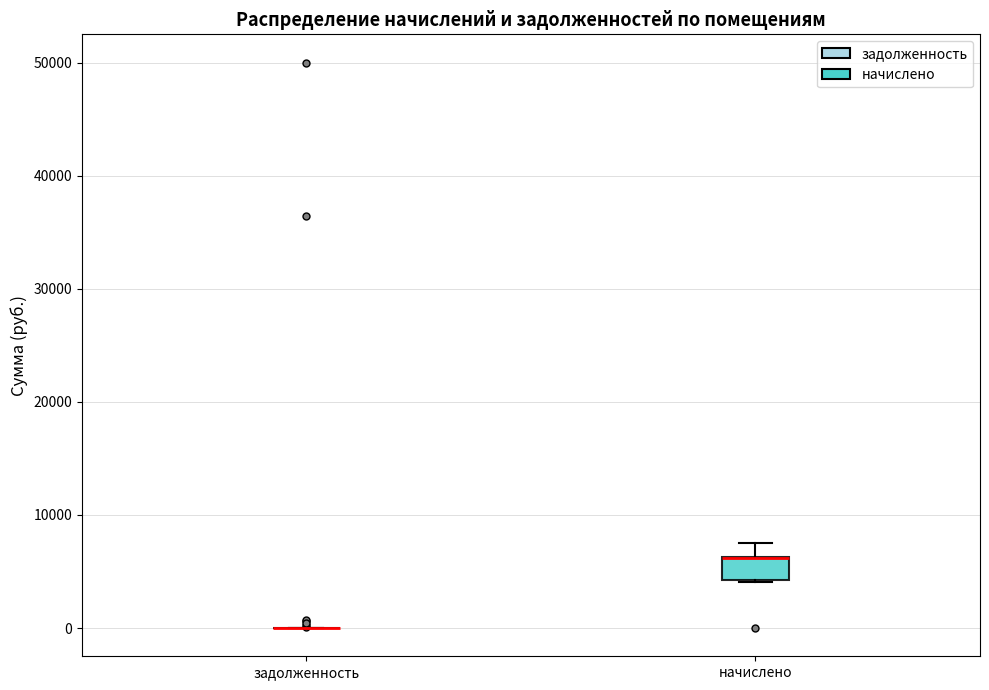

Reading left to right, transcribe this box plot: for each box, give where its median line is, the range the box spans, and where its two whiskers end, as read against the y-axis. The values are not printed on the chart, so give them approximately, as read against the axis.

задолженность: box collapsed to a line at 0, whiskers 0 to 0
начислено: median 6000 (drawn on the box's upper edge), box 4000 to 6000, whiskers 4000 to 8000